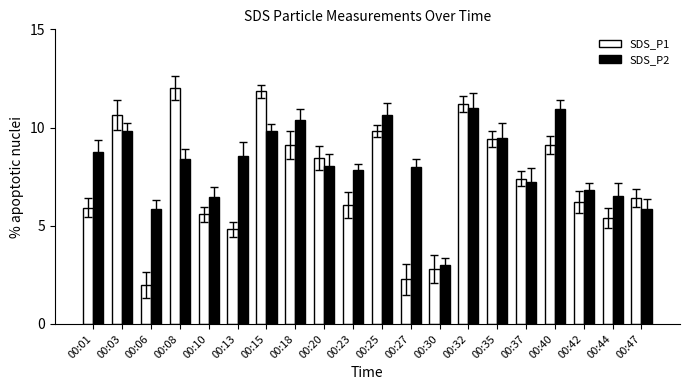

At which label does SDS_P2 reach its minimum?

00:30